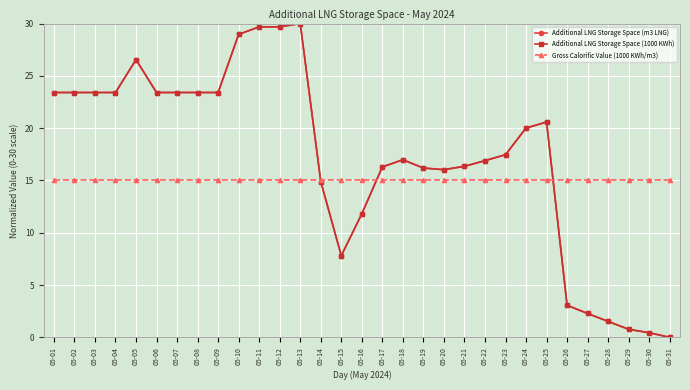

How many times do Additional LNG Storage Space (m3 LNG) and Gross Calorific Value (1000 KWh/m3) cross each other?

3